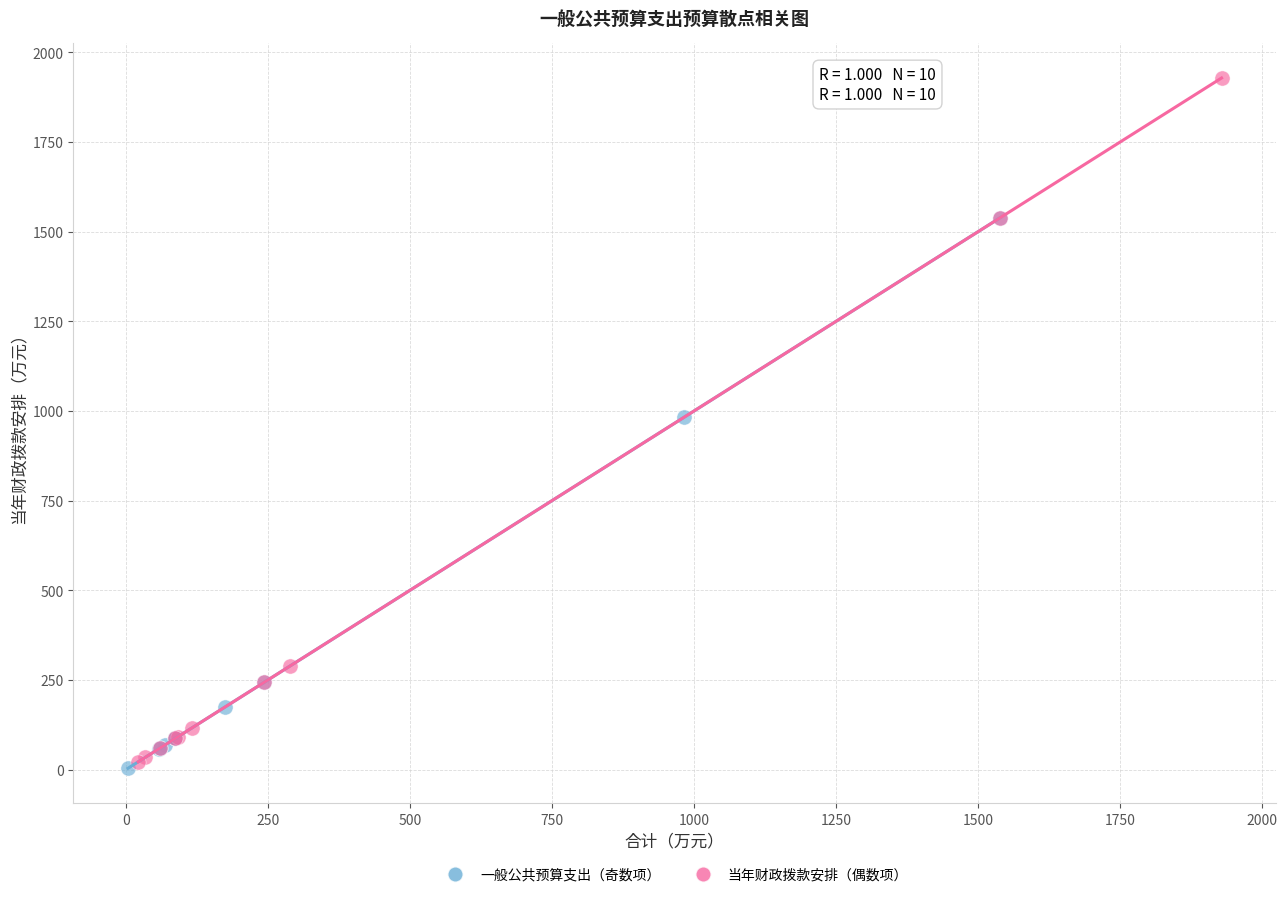

Which series has the largest Y range (max minus min)?

当年财政拨款安排（偶数项）